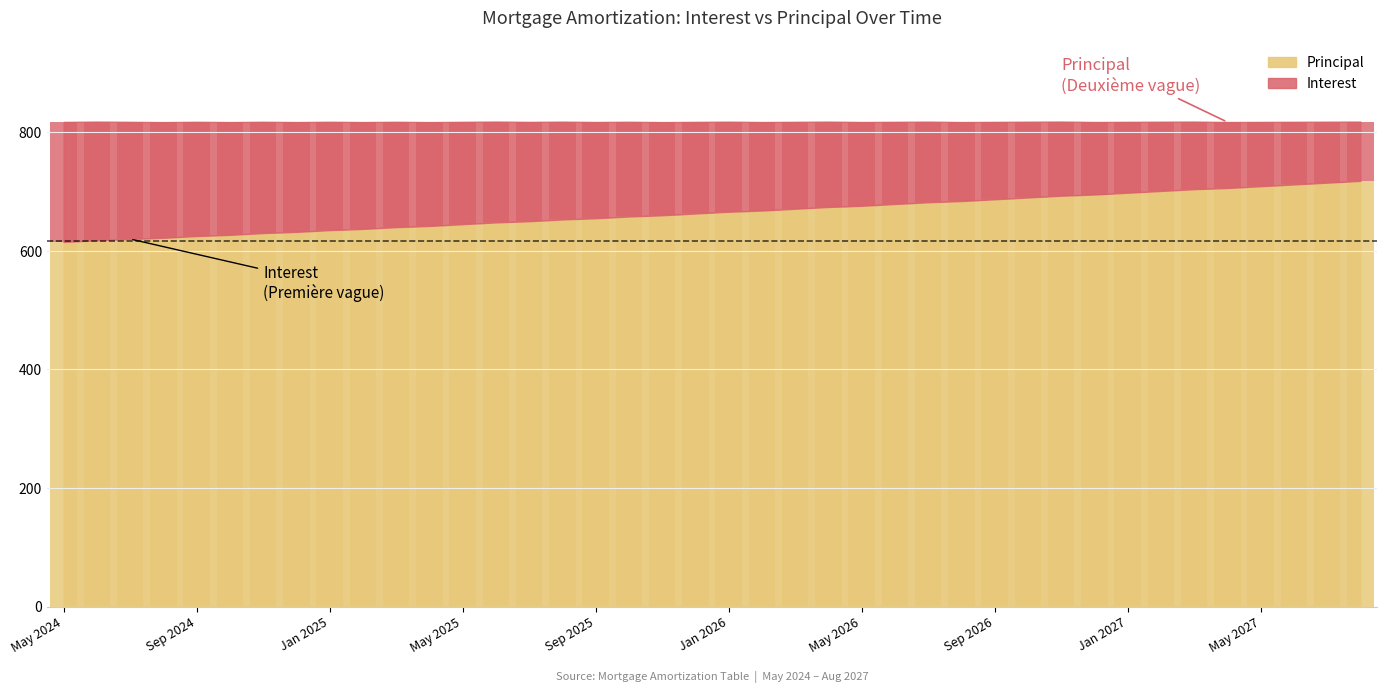

Which label corresponds to the smallest value in the chart?

Aug 2027